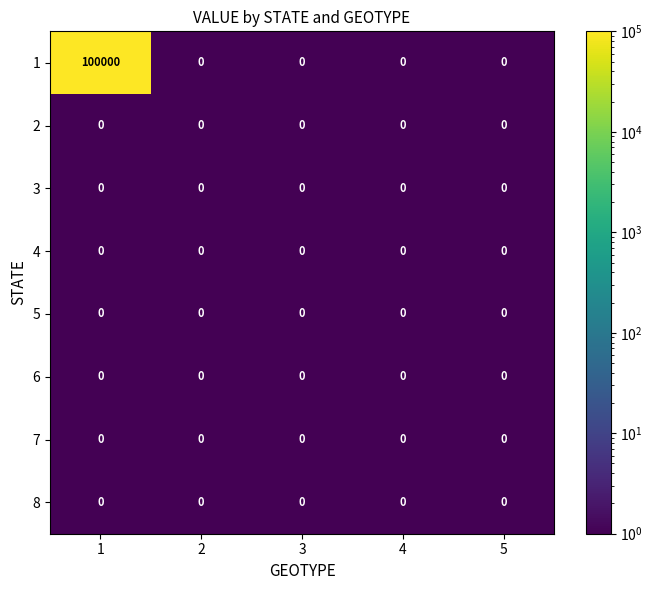

What is the average value of the 1 series?

20000